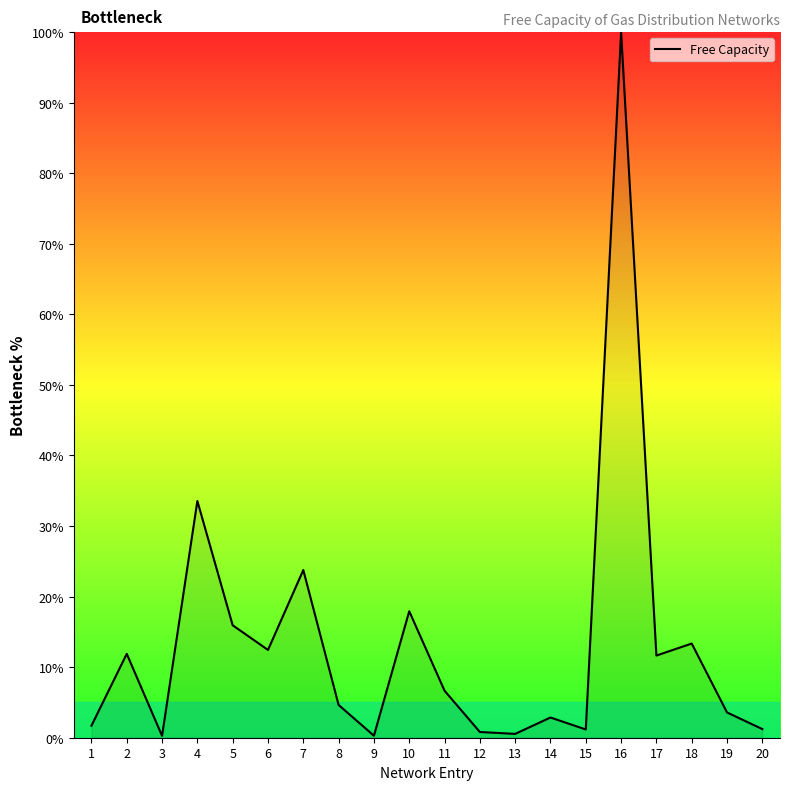

What value does the data have at 7?

23.8